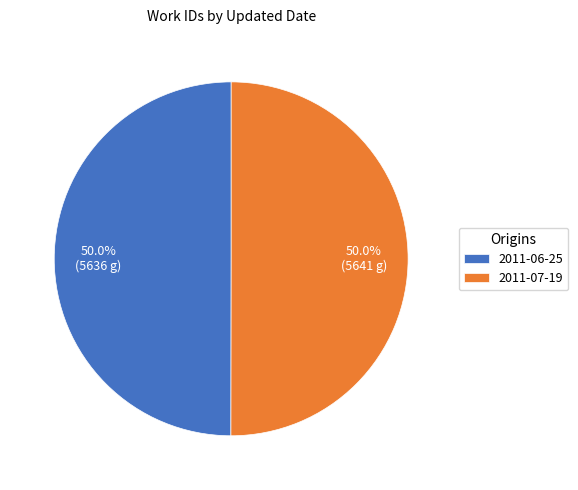

To the nearest percent, what percentage of the pie is 2011-07-19?

50%